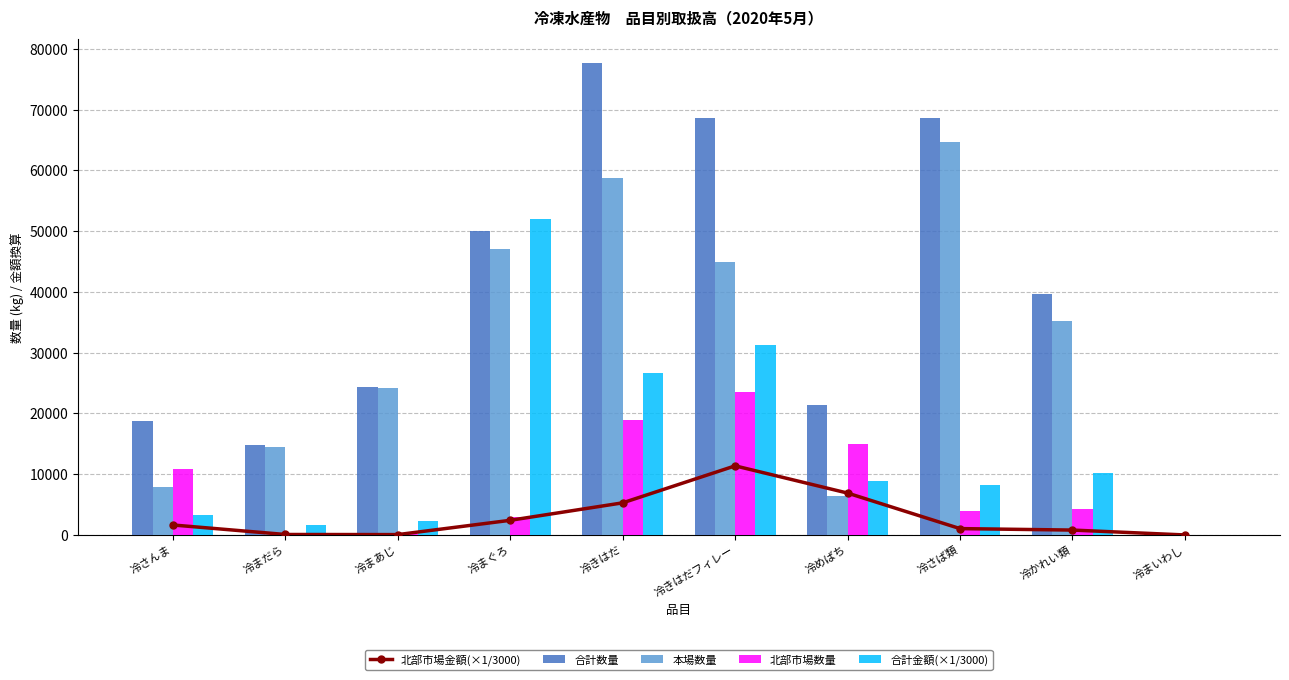

Reading left to right, what are all the values shown in this chart?

北部市場金額(×1/3000): 1640.5	75.5	58.1	2411.6	5285.6	11371.8	6891.8	1045.2	803.1	0.0
合計数量: 18697.0	14737.0	24357.0	50084.0	77700.0	68535.0	21376.0	68565.0	39597.0	263.0
本場数量: 7905.0	14508.0	24118.0	47070.0	58703.0	44959.0	6420.0	64631.0	35250.0	263.0
北部市場数量: 10792.0	229.0	239.0	3014.0	18997.0	23576.0	14956.0	3934.0	4347.0	0.0
合計金額(×1/3000): 3275.4	1680.9	2287.1	52038.1	26641.3	31239.3	8864.0	8176.9	10196.3	50.5